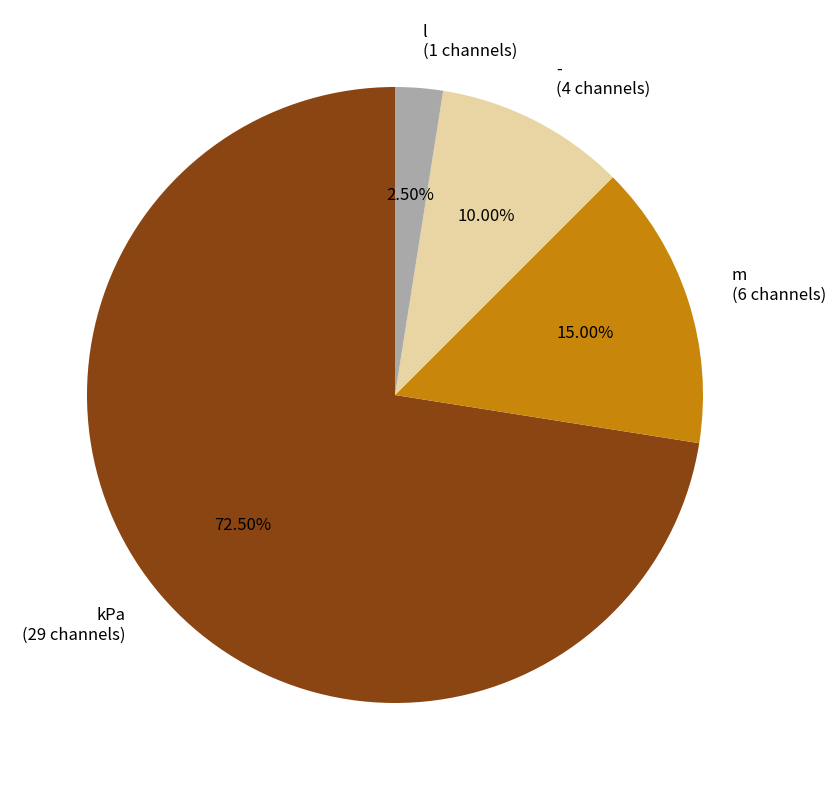

To the nearest percent, what is the average slice percentage?

25%